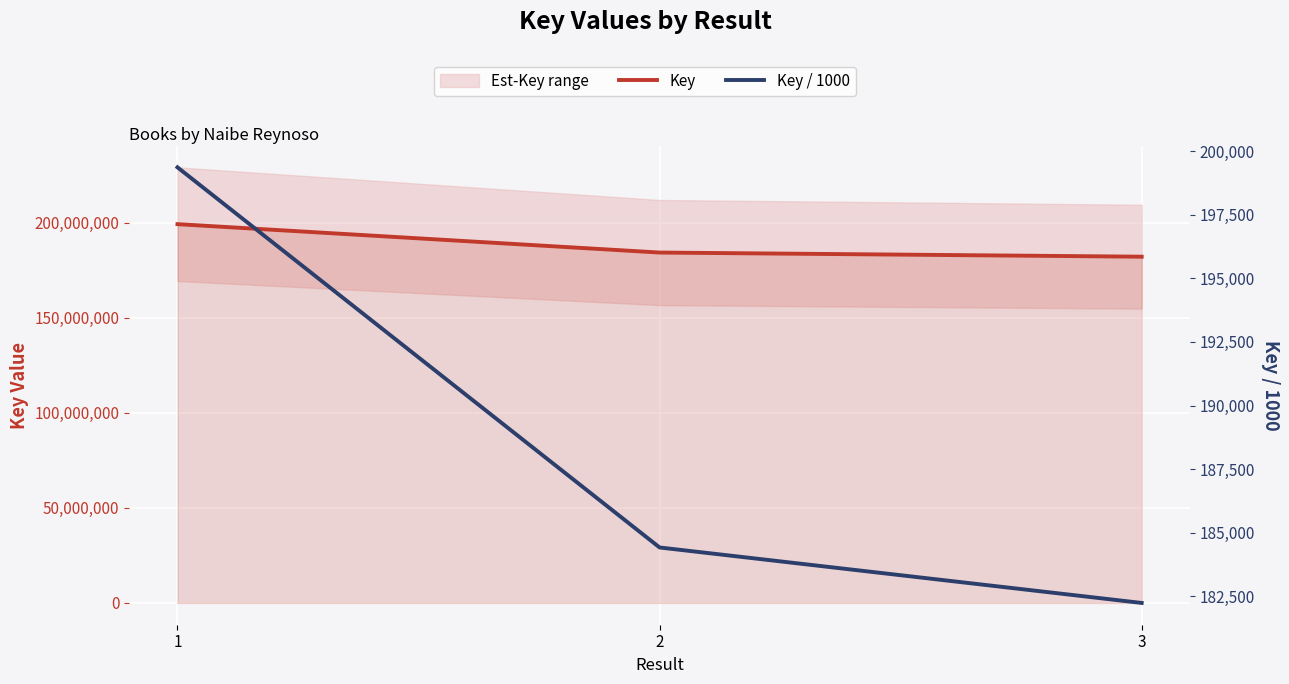

What is the value of the Key / 1000 point at the 2nd from the left?

184419.7